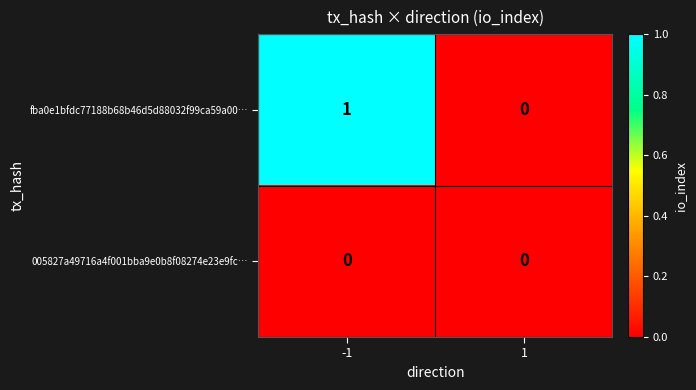

The 005827a49716a4f001bba9e0b8f08274e23e9fc… series shows 0 at 1. True or false?

True